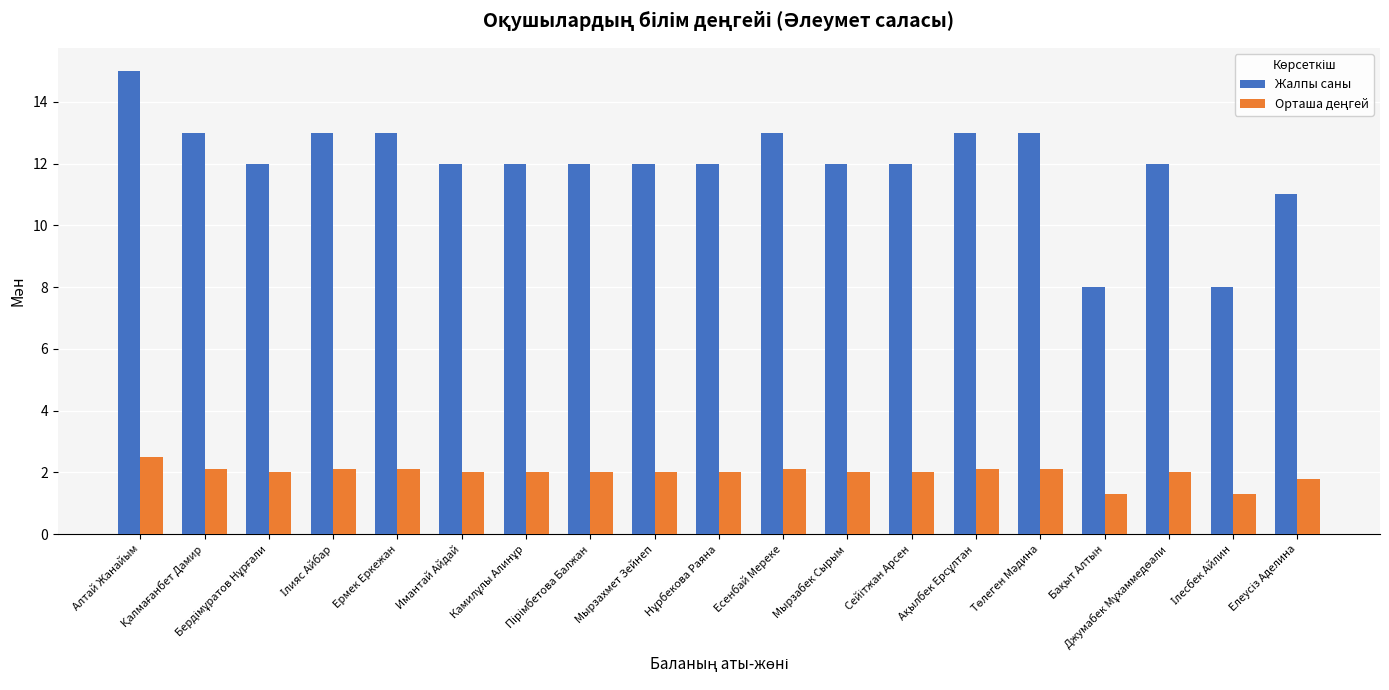

At how many categories does at least one series exceed 3?

19